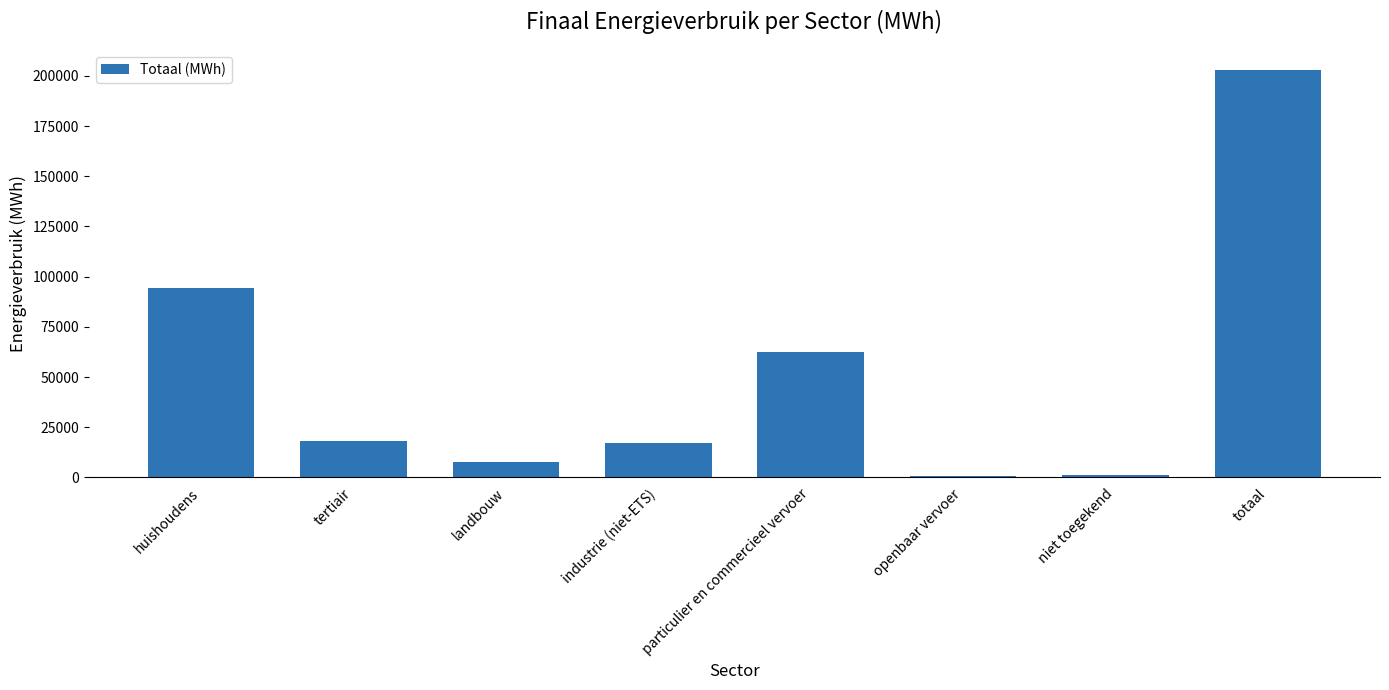

Which has a higher value, particulier en commercieel vervoer or landbouw?

particulier en commercieel vervoer